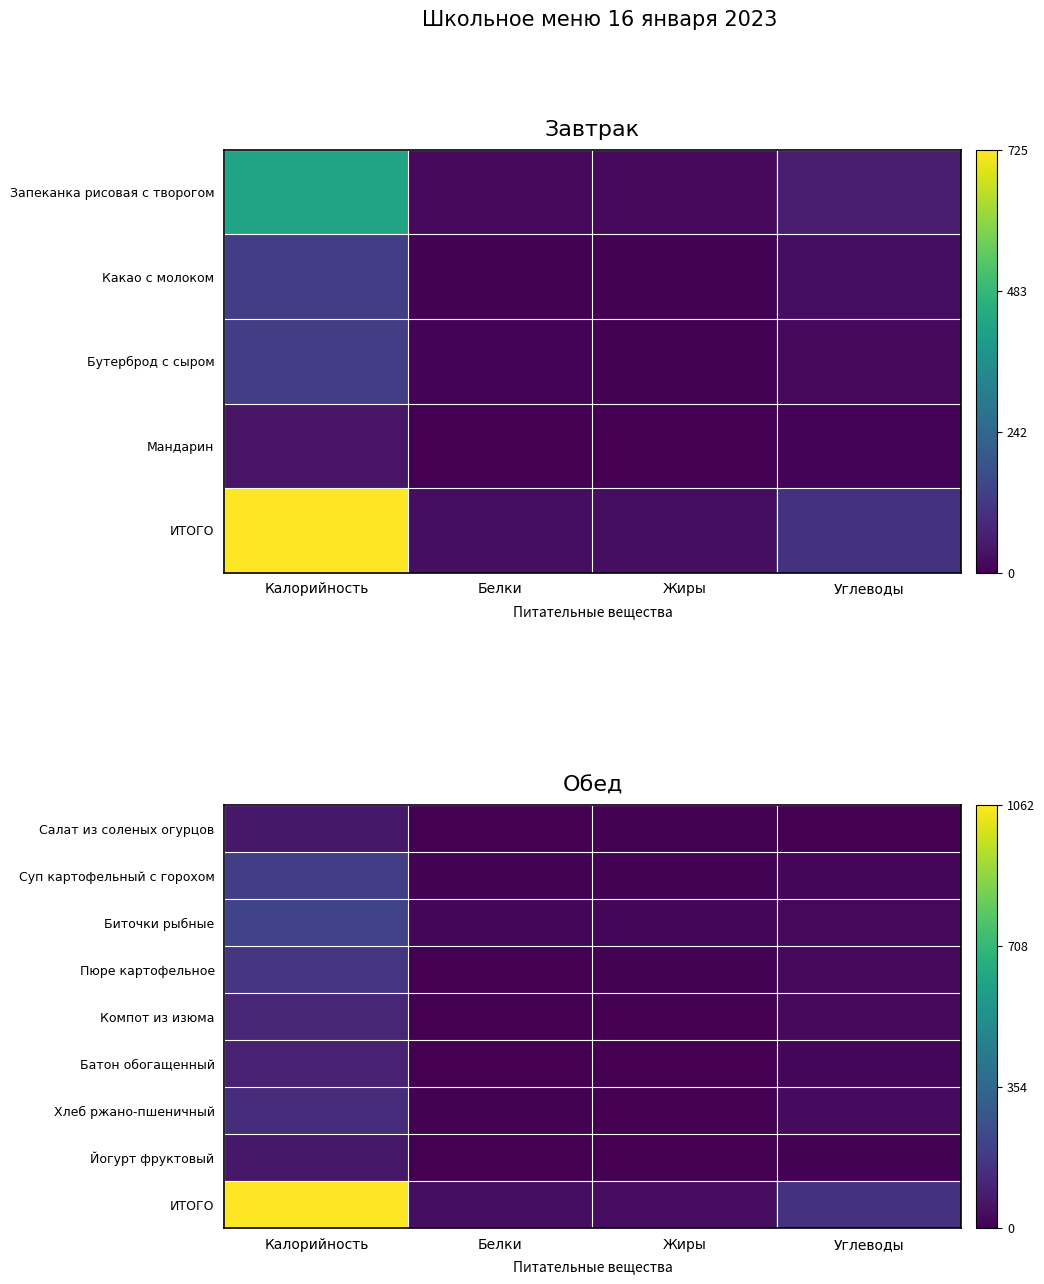

What is the maximum value shown in the chart?

1062